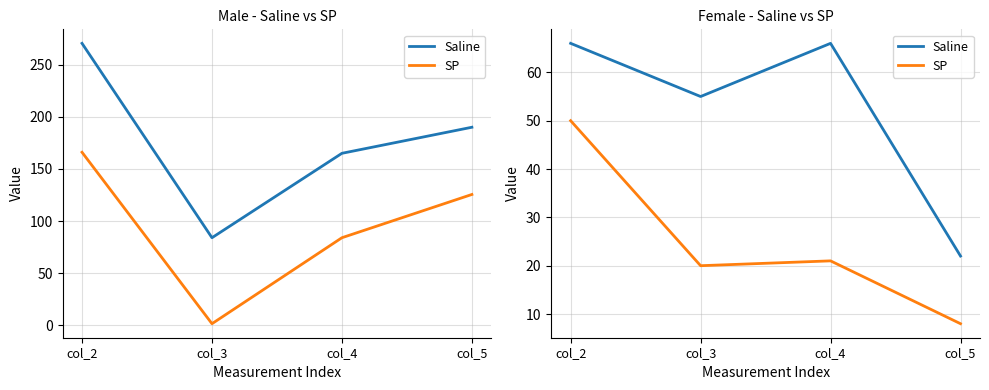

What is the spread (max minus min) of values at col_3?

35